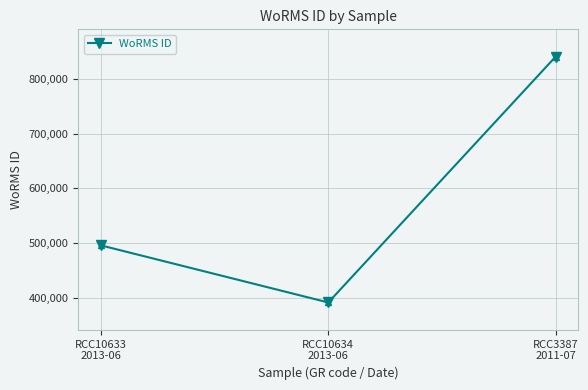

Rank the categories by value from highest to lowest.

RCC3387
2011-07, RCC10633
2013-06, RCC10634
2013-06